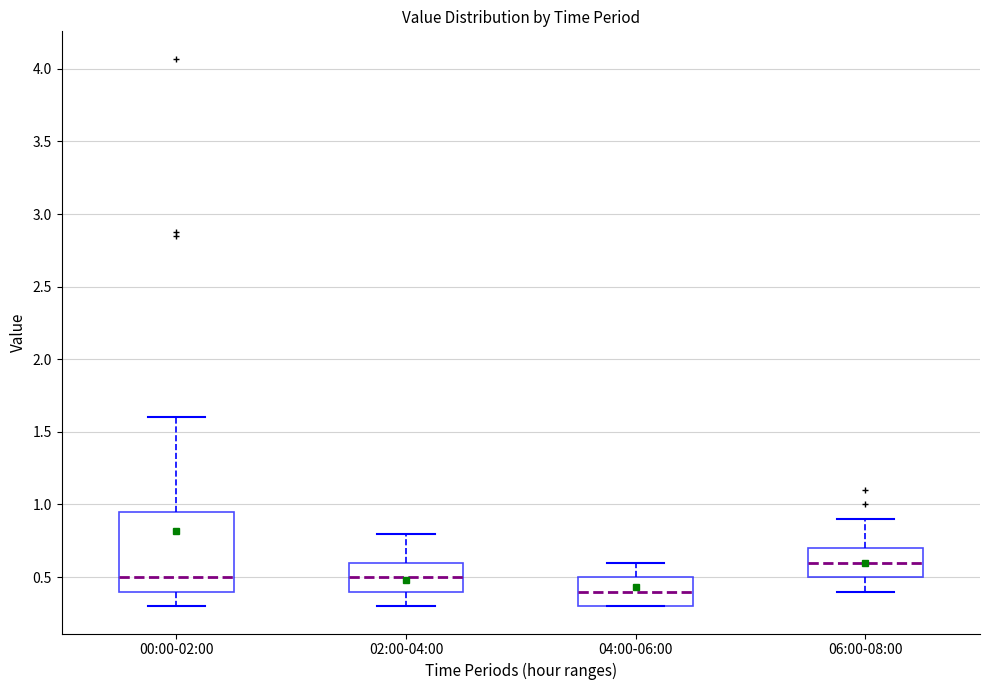

Which box's median line is the lowest?

04:00-06:00